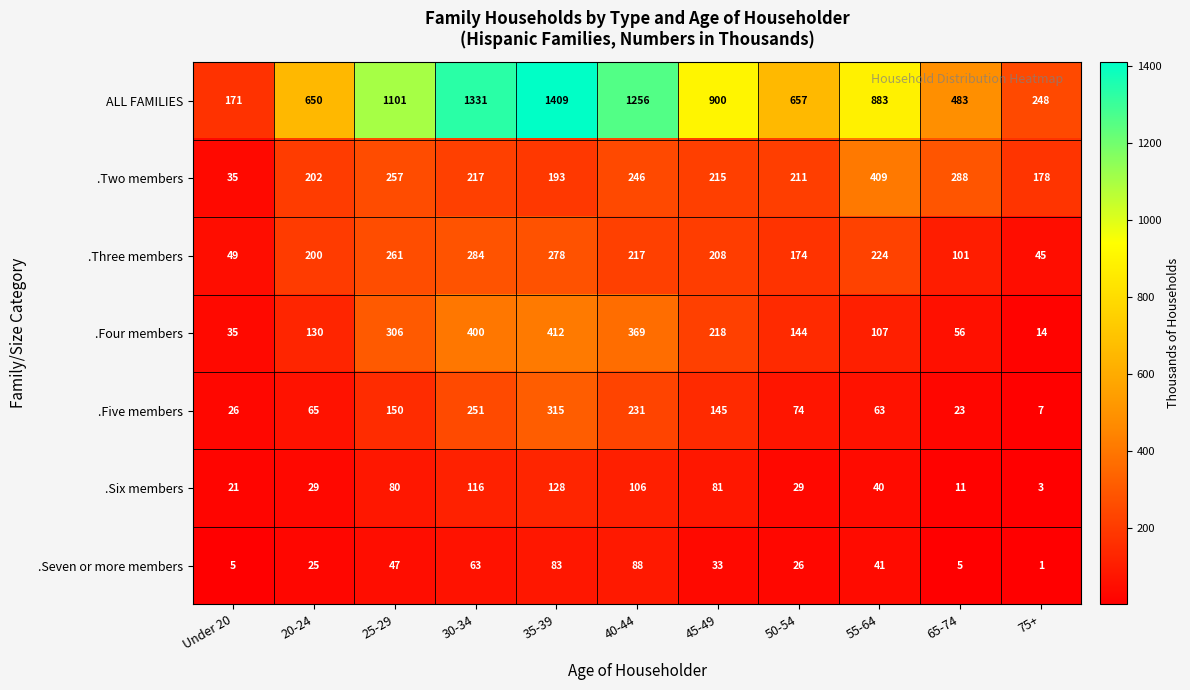

Read the .Six members value at 45-49, to the nearest 10.

80